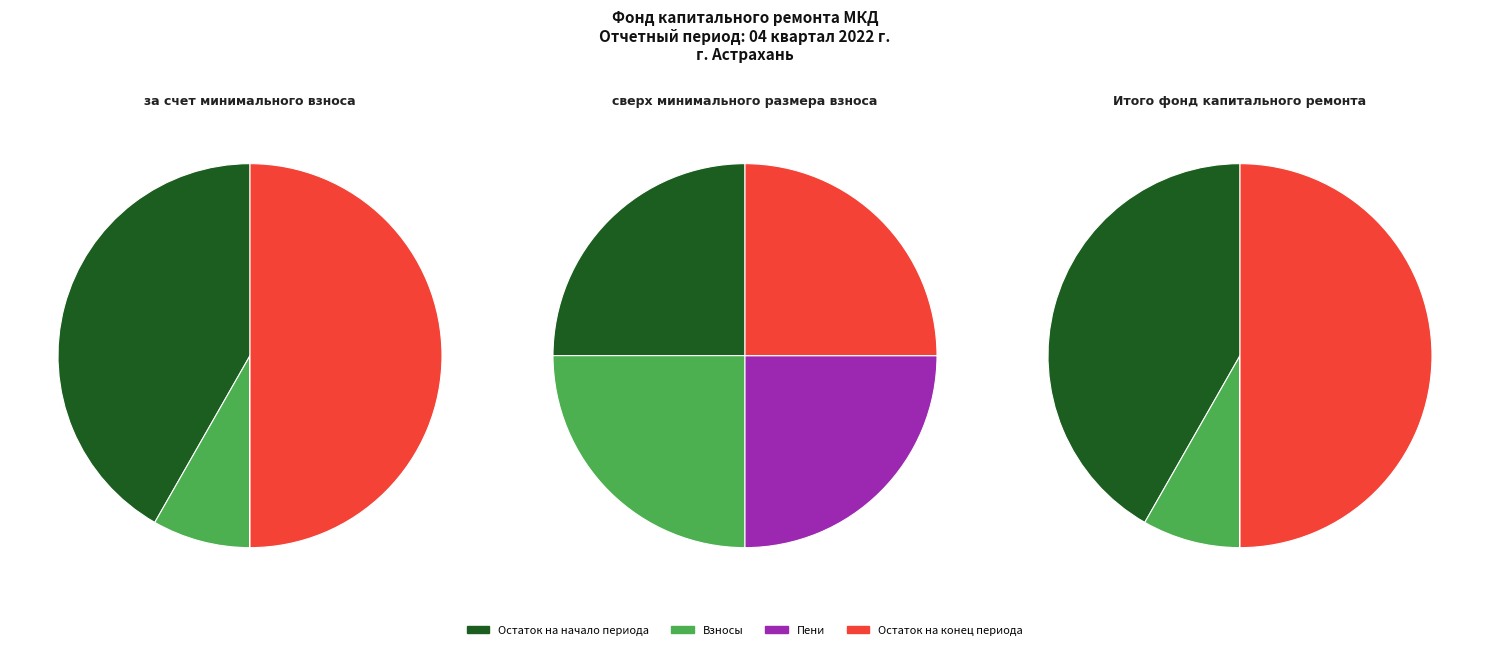

To the nearest percent, what is the average slice percentage?

25%